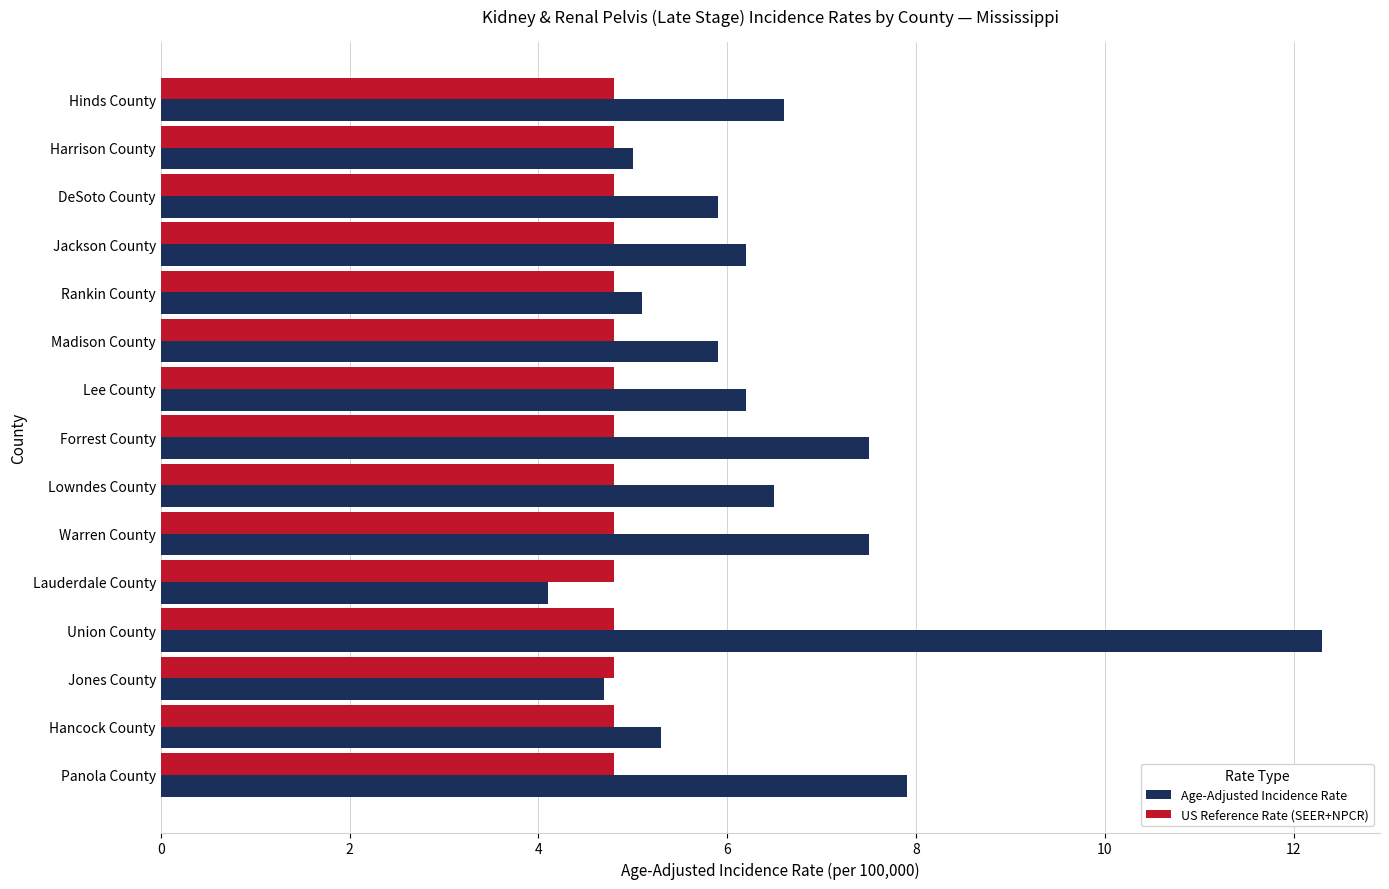

Rank the series by their average value, from highest to lowest.

Age-Adjusted Incidence Rate, US Reference Rate (SEER+NPCR)